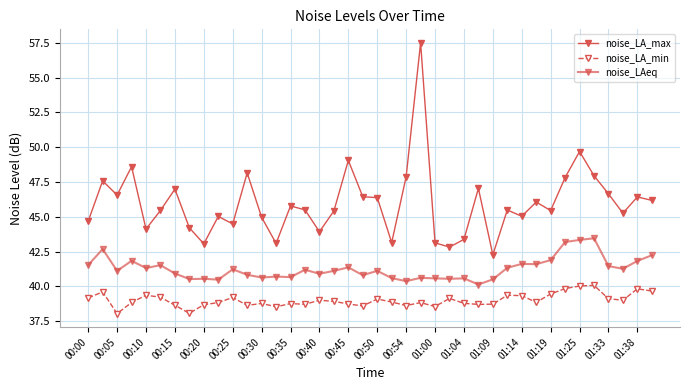

Count the number of categories in the chart.

40